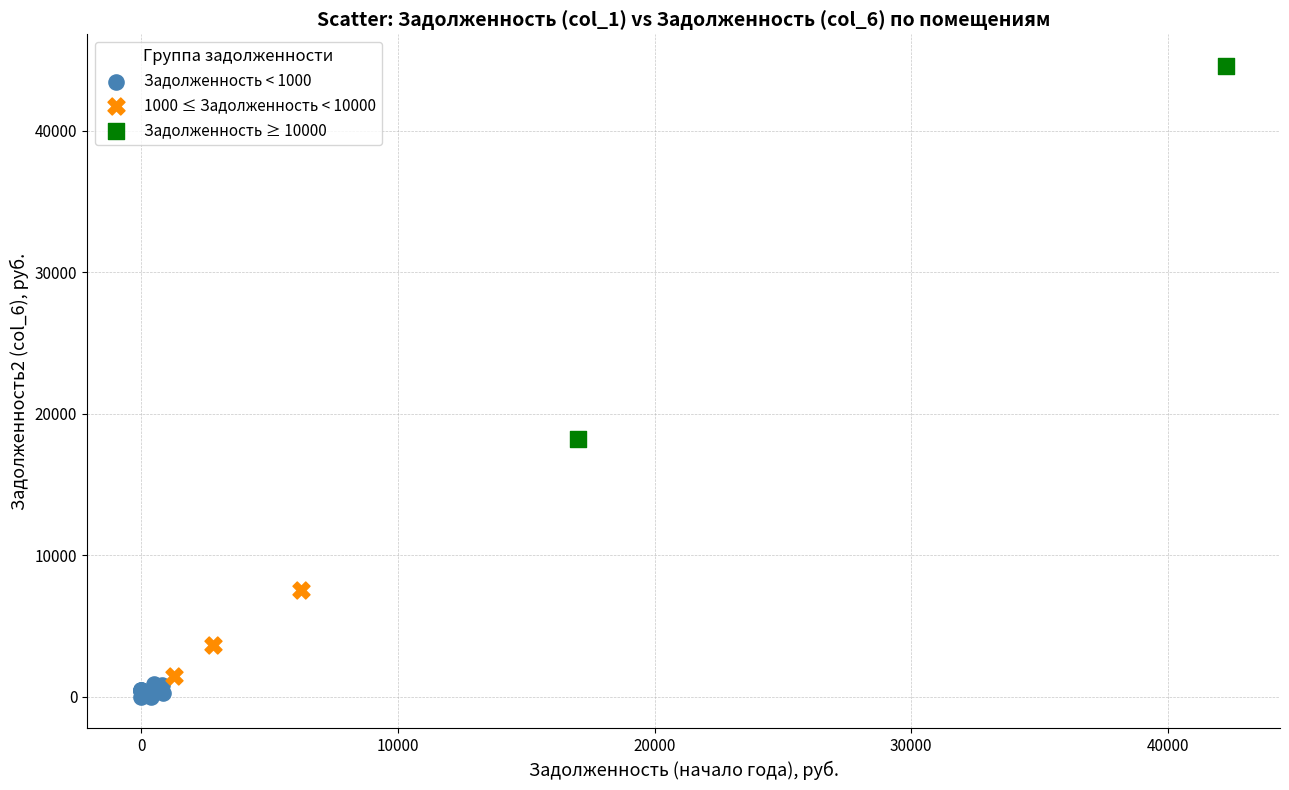

Which series reaches the minimum Y coordinate?

Задолженность < 1000